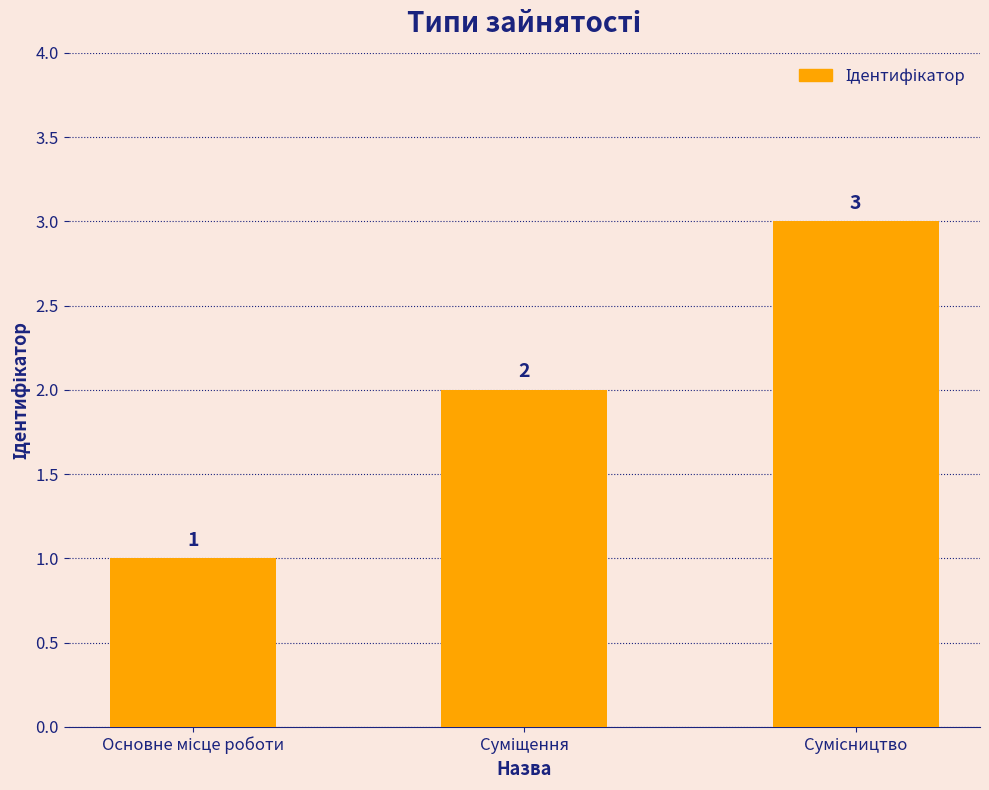

What is the maximum value shown in the chart?

3